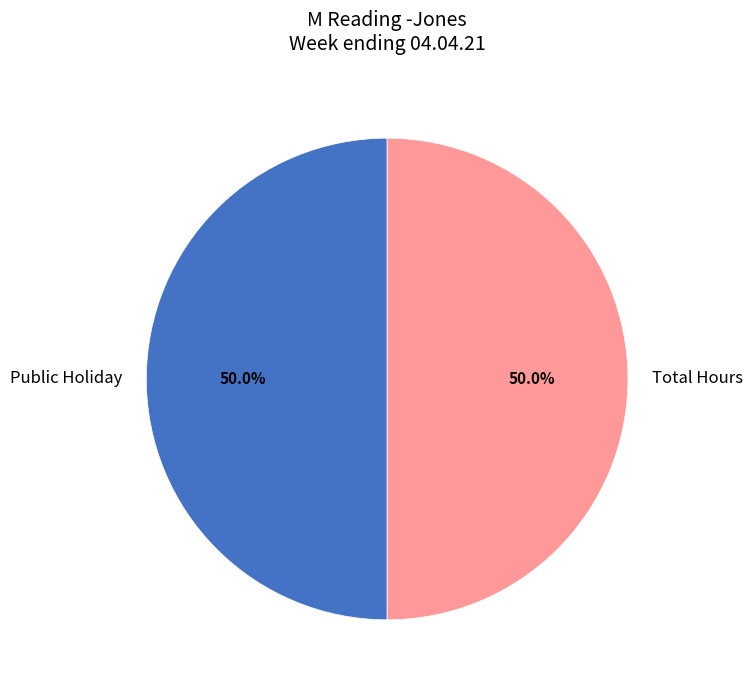

Count the number of slices in the pie.

2